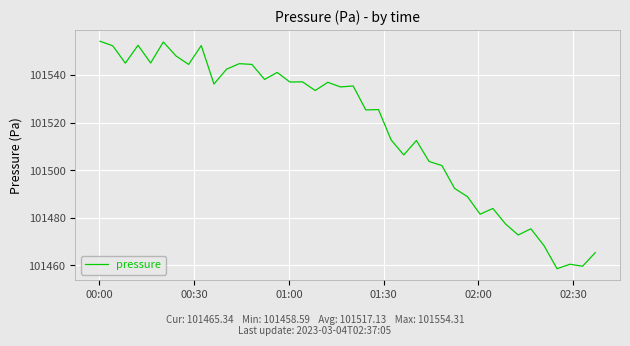

What is the difference between the maximum and minimum values?

95.7